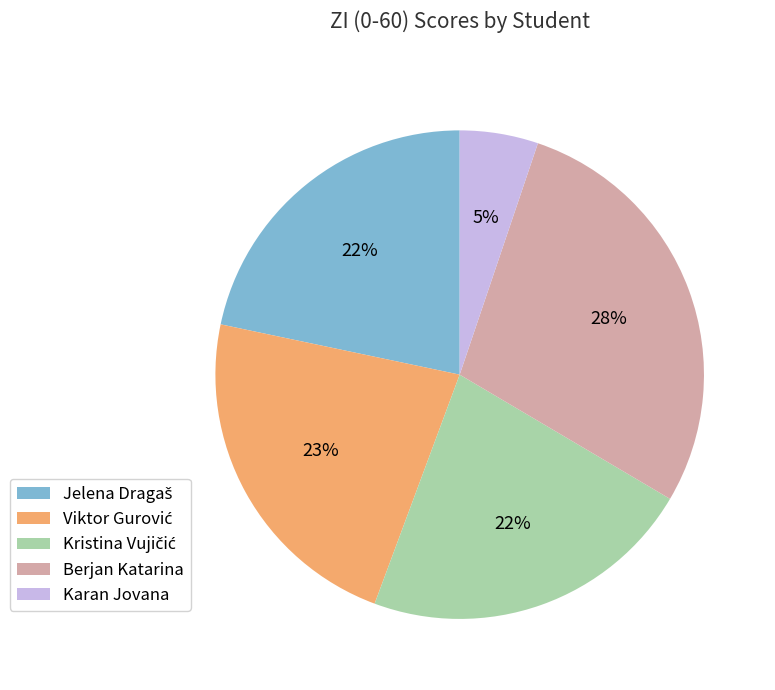

Which category has the biggest portion of the pie?

Berjan Katarina